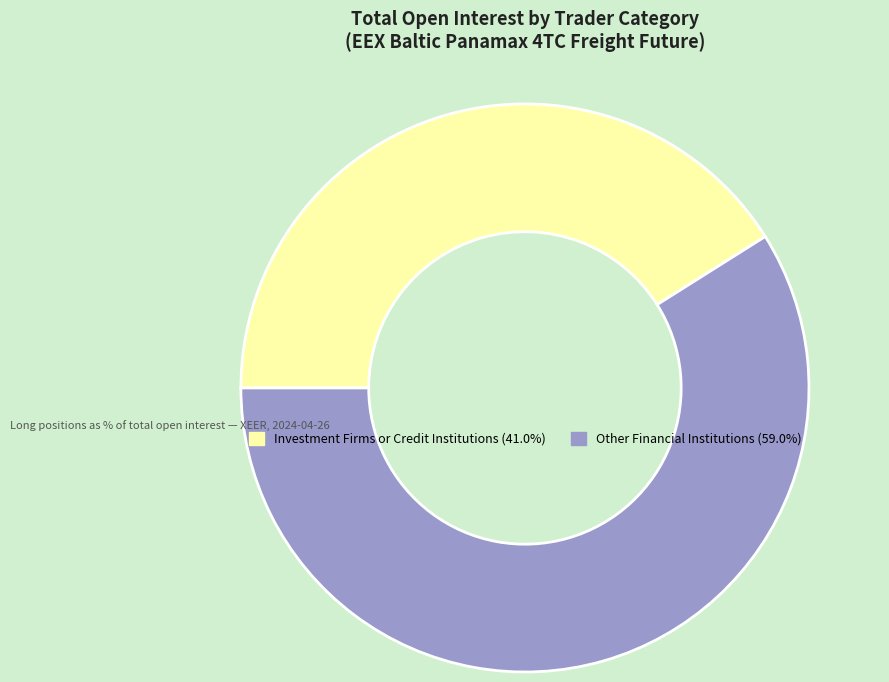

How many segments does this pie chart have?

2